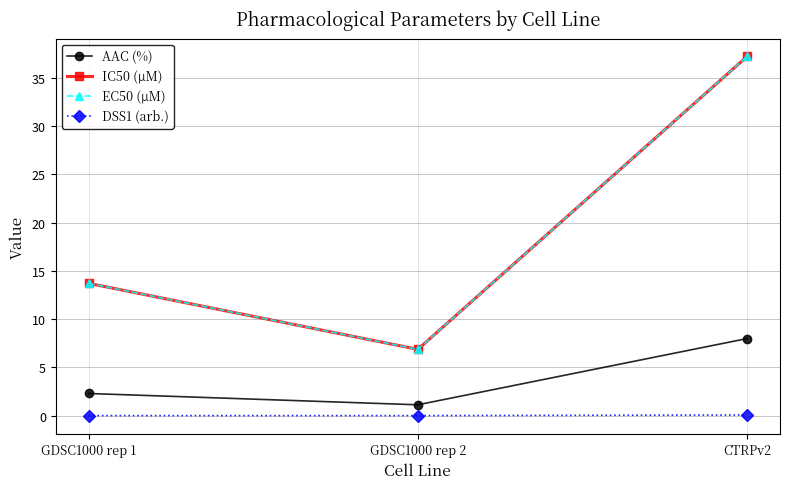

What is the approximate value of IC50 (µM) at CTRPv2?

37.2